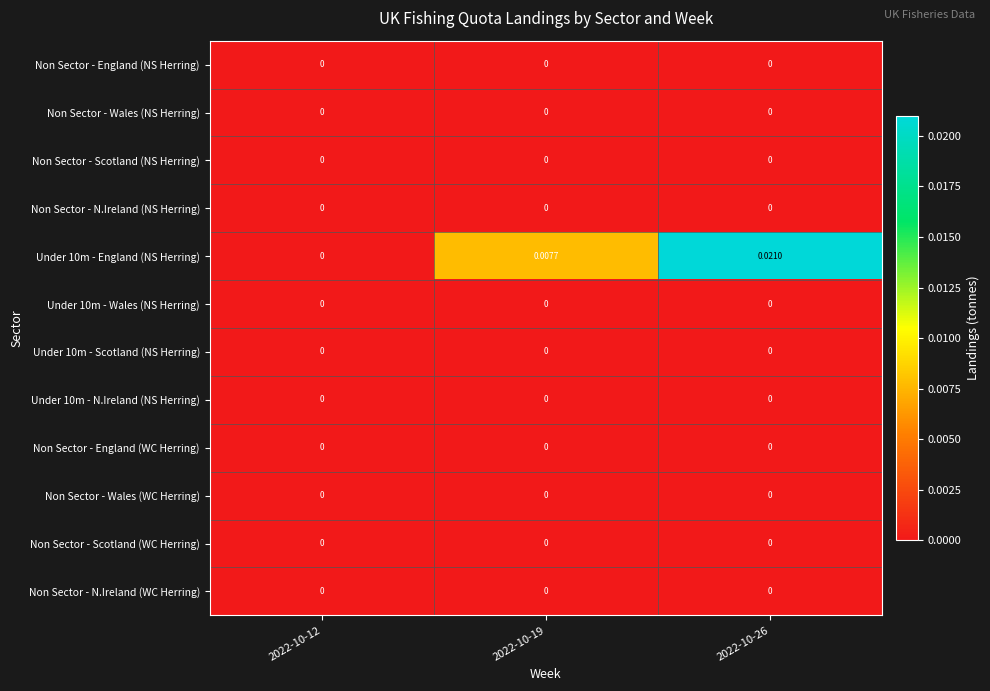

Count the number of data series in this chart.

12